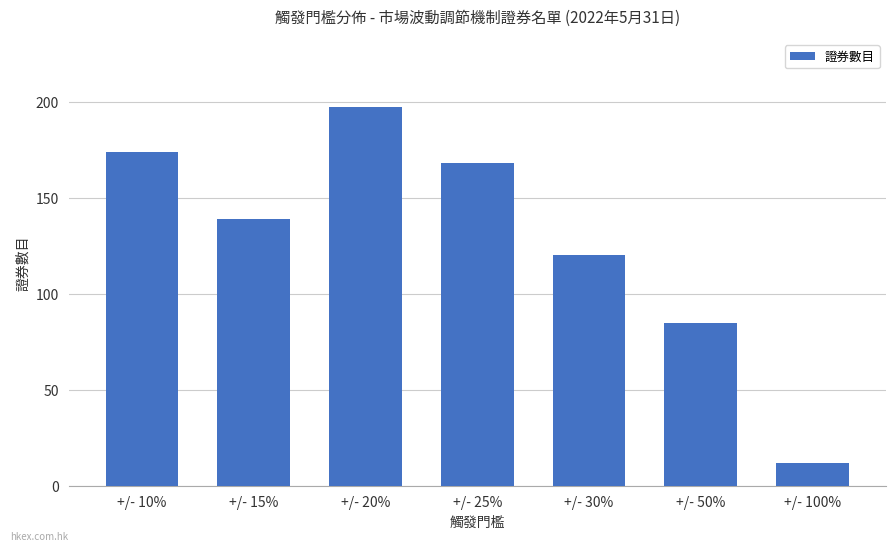

What is the sum of all values?

895